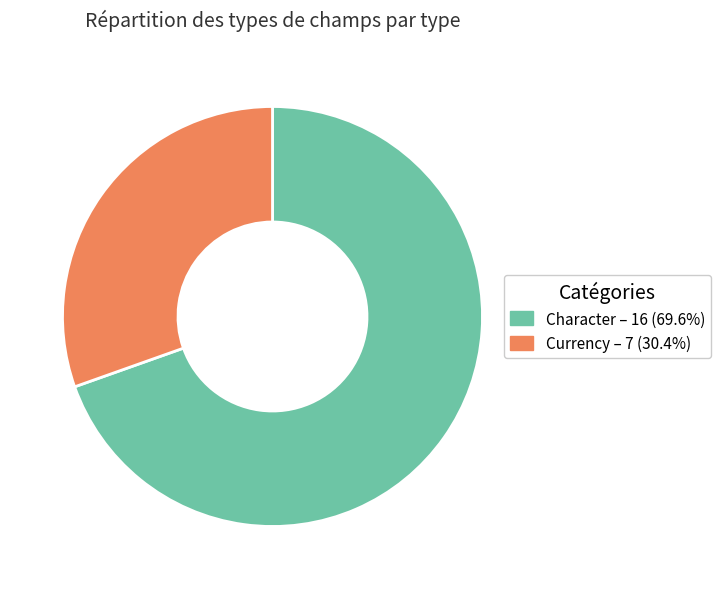

How many slices are in this pie chart?

2